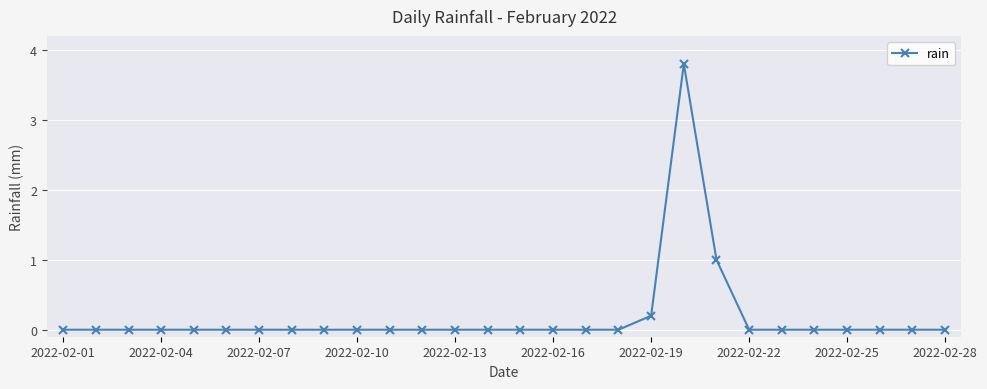

Reading right to left, what are all the values shown in this chart?

0.0	0.0	0.0	0.0	0.0	0.0	0.0	1.0	3.8	0.2	0.0	0.0	0.0	0.0	0.0	0.0	0.0	0.0	0.0	0.0	0.0	0.0	0.0	0.0	0.0	0.0	0.0	0.0